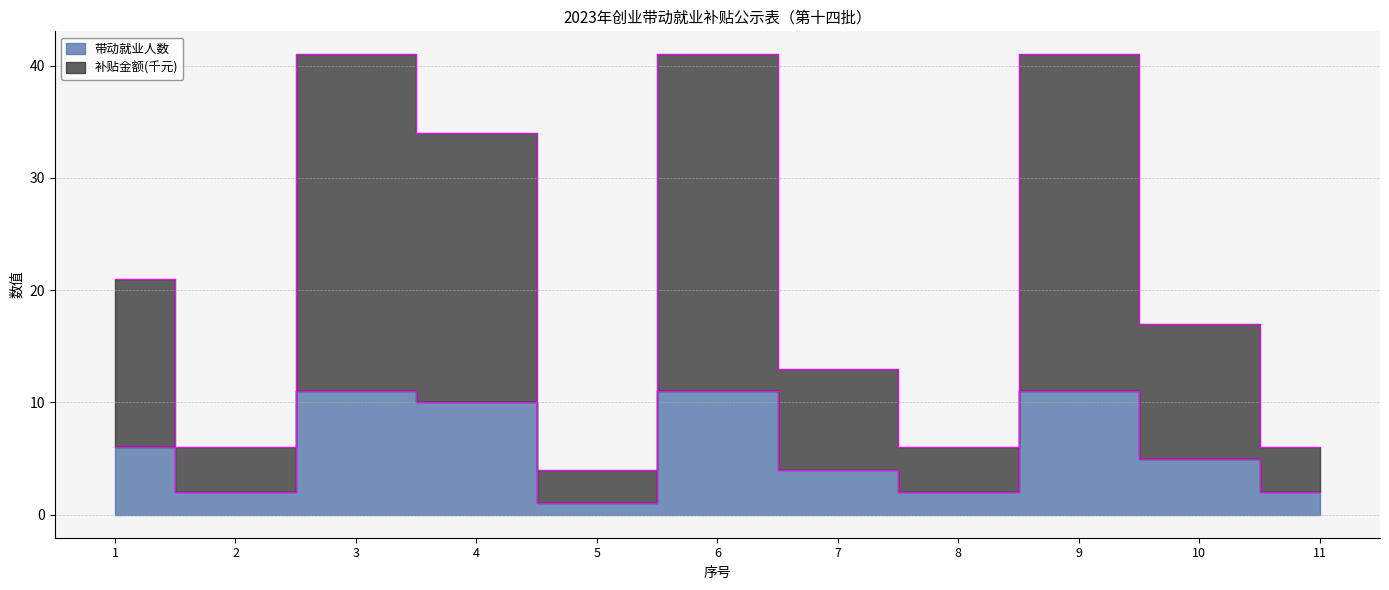

What is the value of the 带动就业人数 point at the 6th from the left?

11